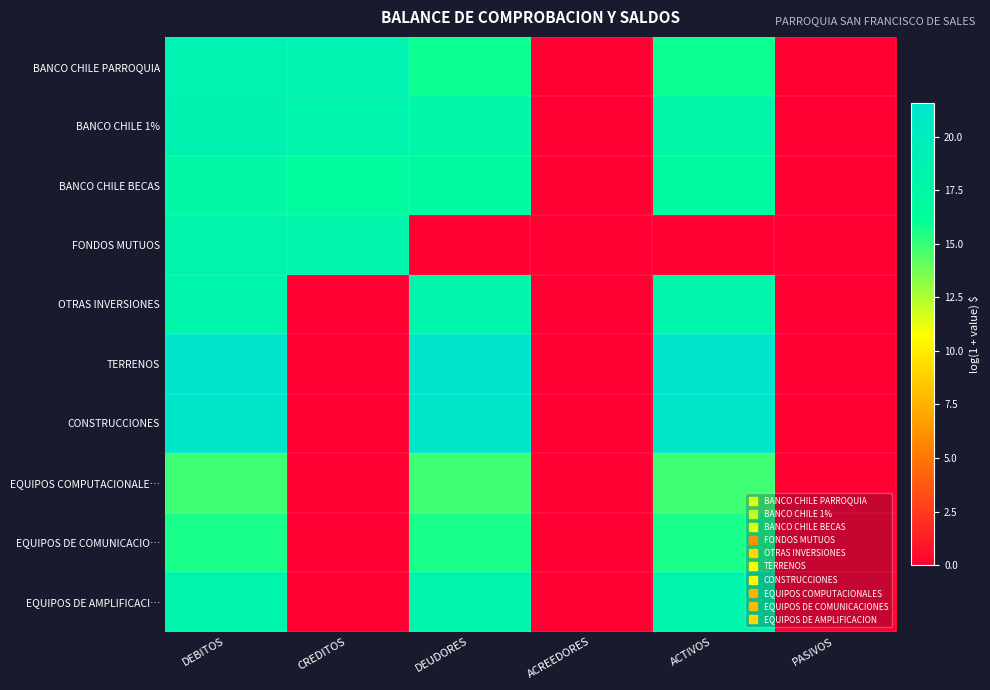

How many series are shown in this chart?

10